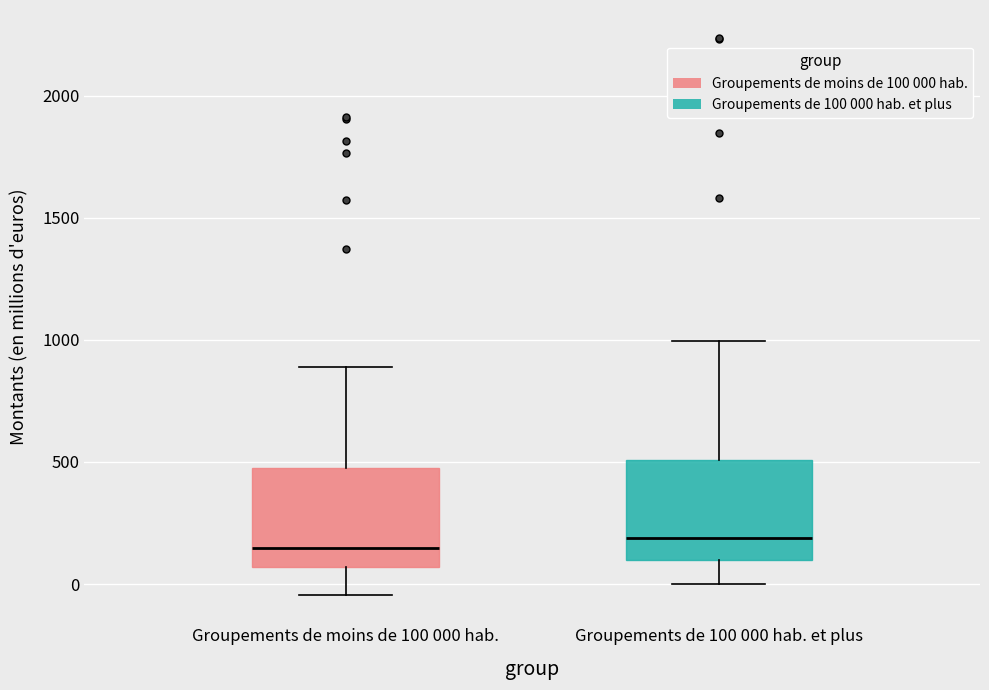

Reading left to right, transcribe this box plot: for each box, give where its median line is, the range the box spans, and where its two whiskers end, as read against the y-axis. The values are not printed on the chart, so give them approximately, as read against the axis.

Groupements de moins de 100 000 hab.: median 150, box 50 to 450, whiskers -50 to 900
Groupements de 100 000 hab. et plus: median 200, box 100 to 500, whiskers 0 to 1000